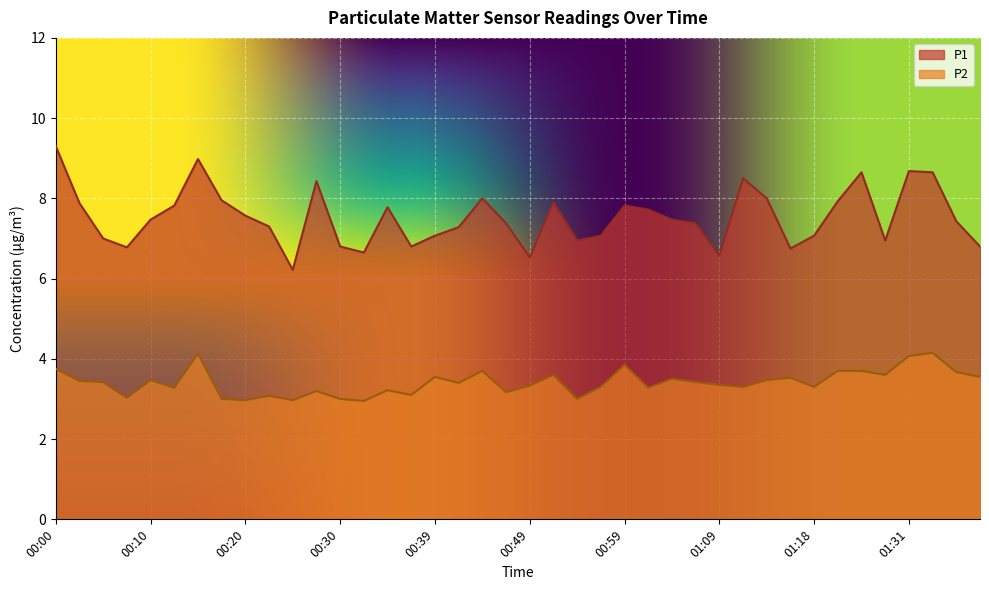

Is it true that P2 equals 1.0 at 01:16?

False